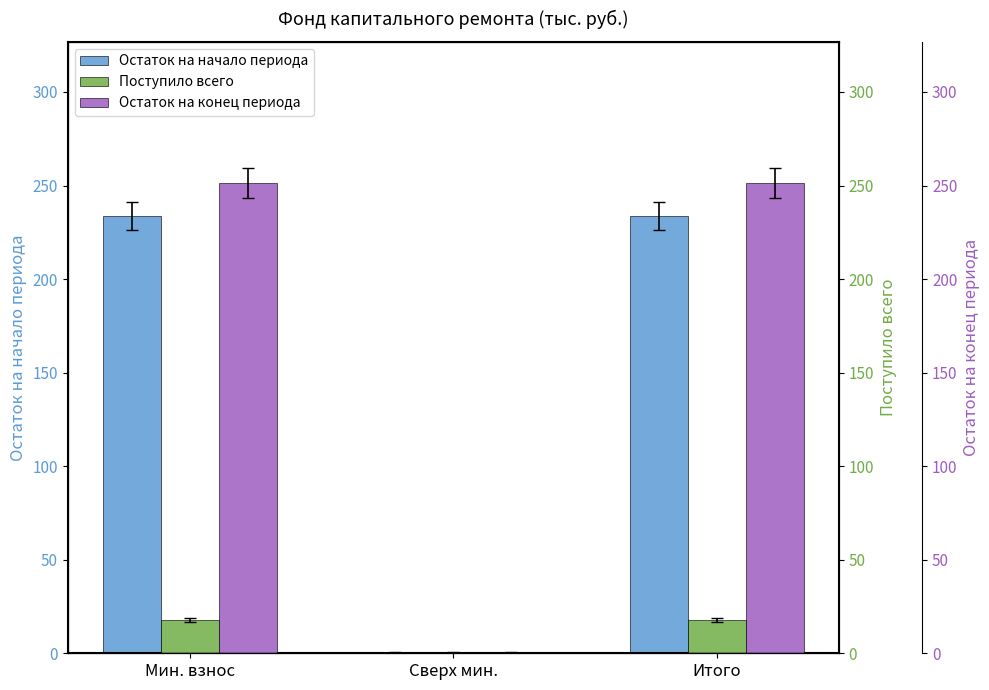

Is it true that Остаток на начало периода equals 233.6 at Итого?

True